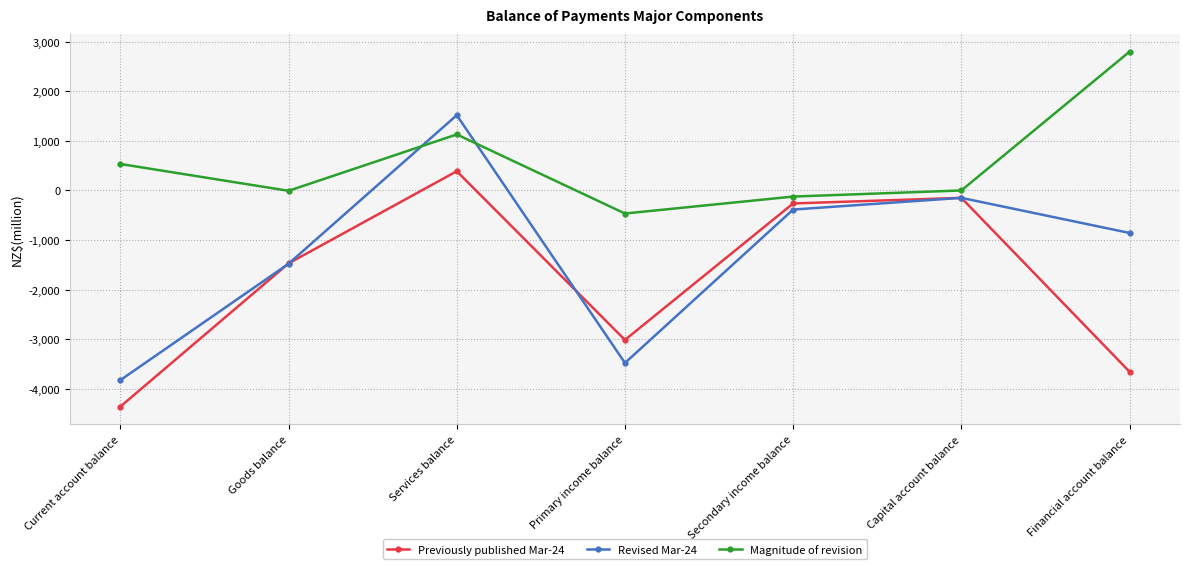

What is the spread (max minus min) of values at Primary income balance?

3014